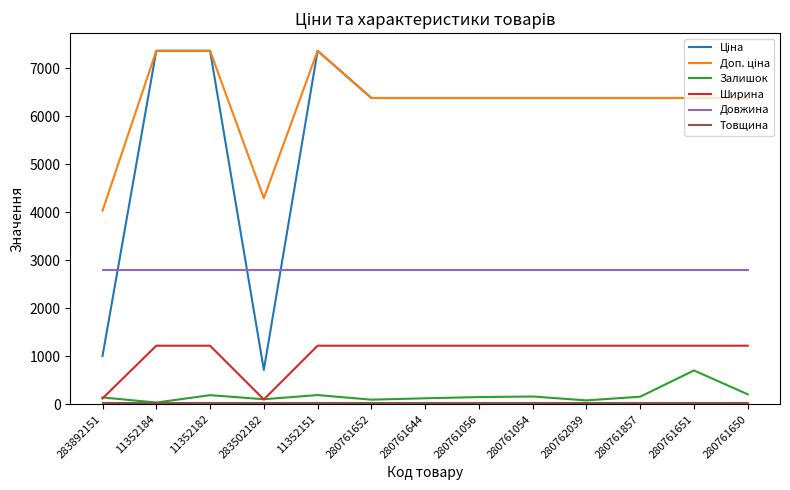

True or false: Залишок and Довжина intersect in this chart.

False